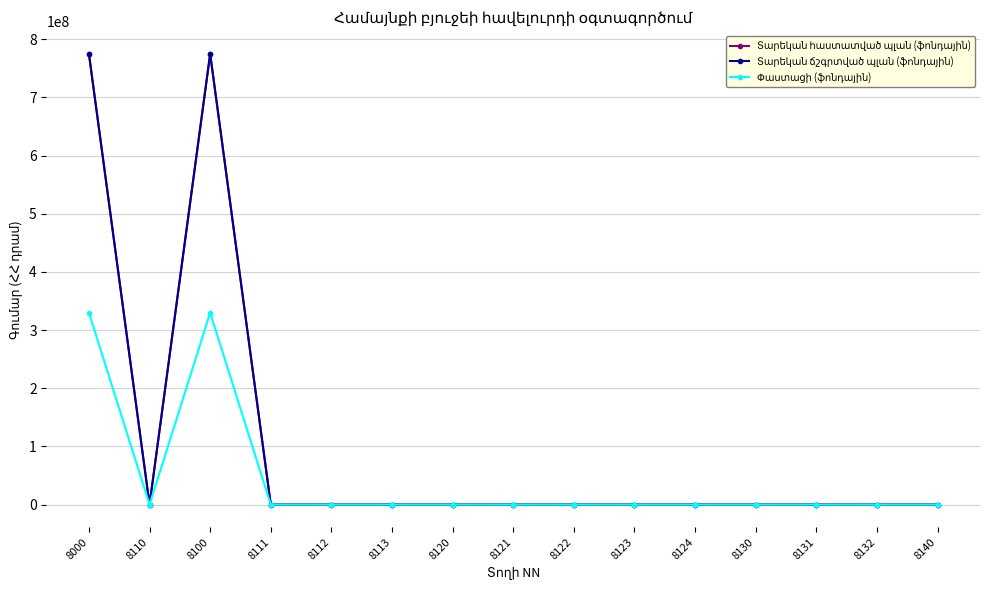

Between 8100 and 8122, which series saw the biggest shift?

Տարեկան հաստատված պլան (ֆոնդային)